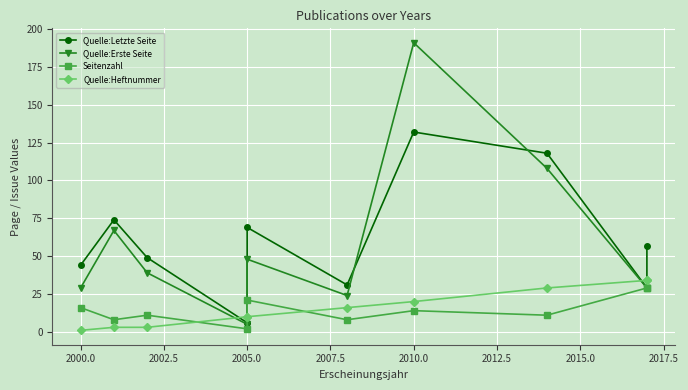

At how many categories does at least one series exceed 53?

5